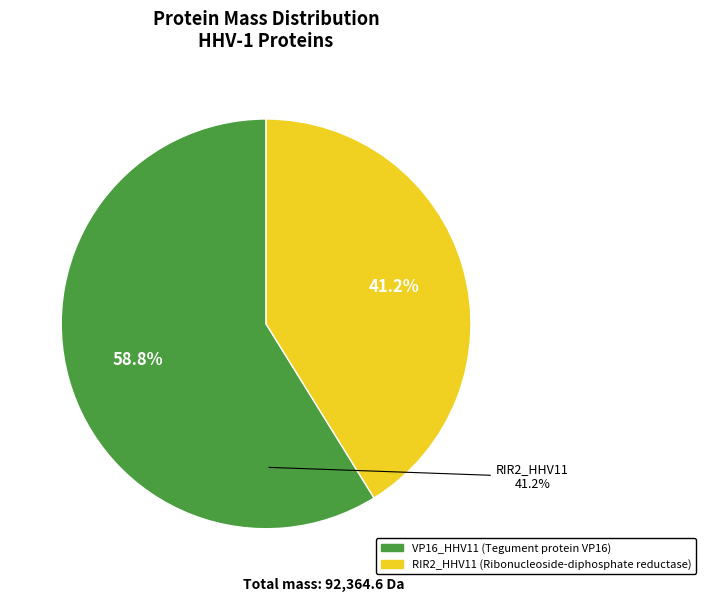

True or false: sp|P06492|VP16_HHV11 accounts for 59% of the total.

True